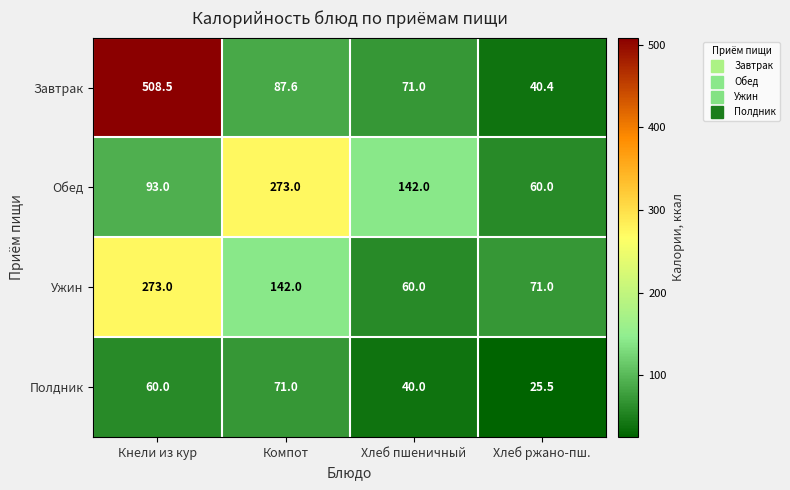

What is the maximum value for Ужин?

273.0